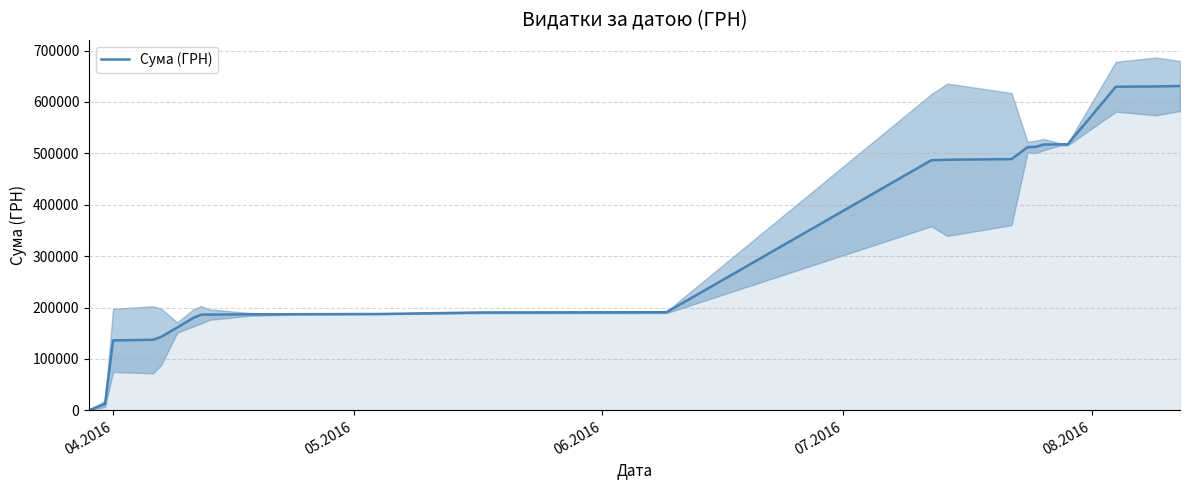

What is the highest value of the Сума (ГРН) series?

630977.9